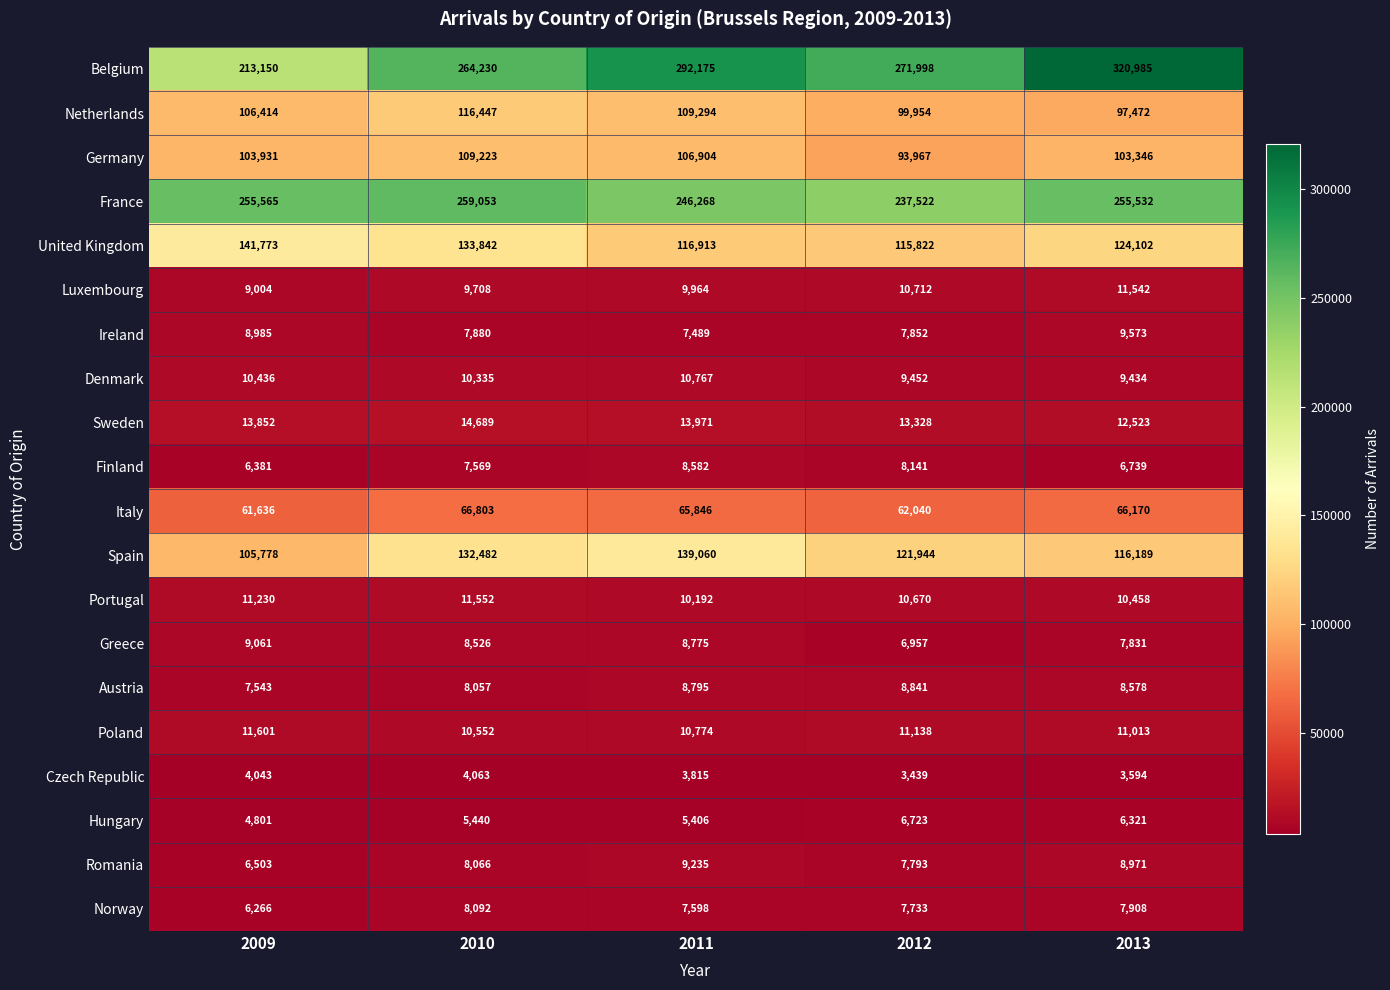

Which series has the largest range (max minus min)?

Belgium